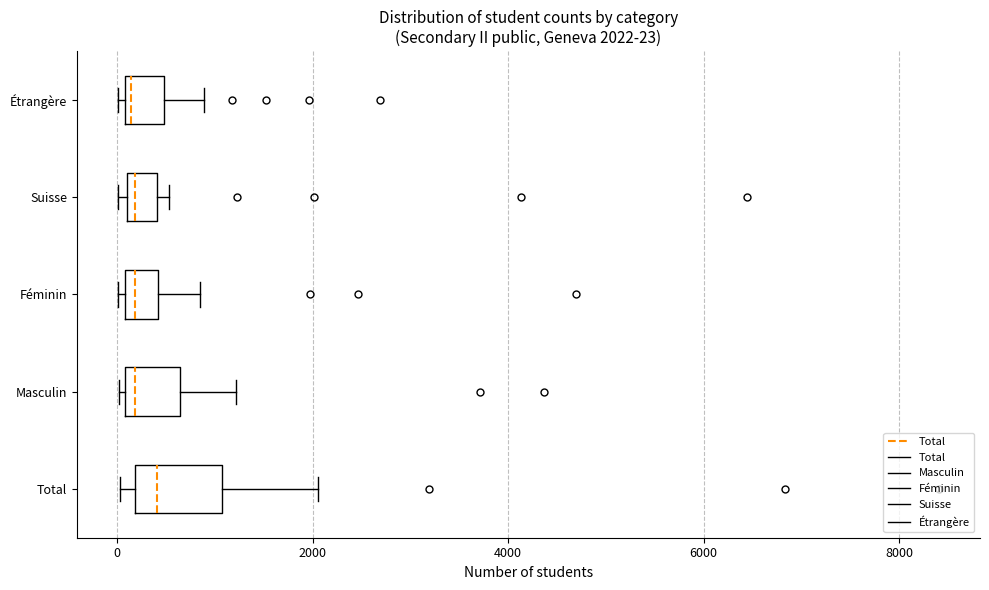

Comparing the boxes themselves (not the whiskers), which one is the widest?

Total